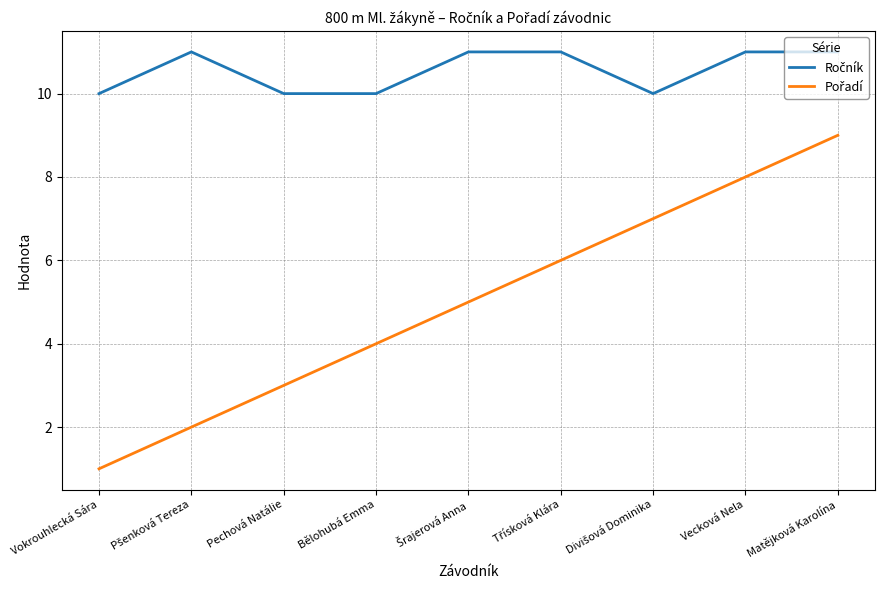

At which category does the chart reach its minimum across all series?

Vokrouhlecká Sára